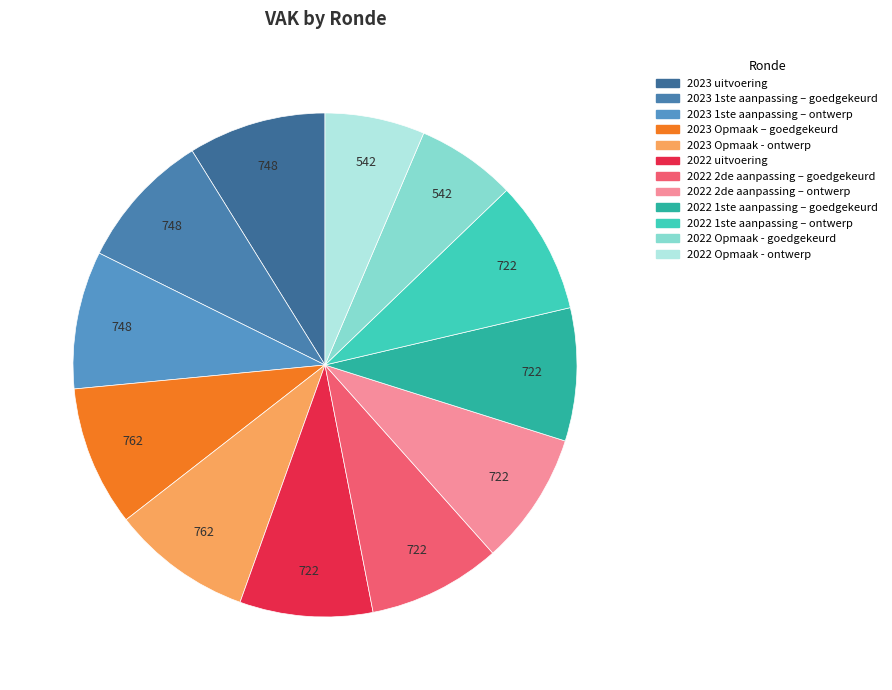

True or false: 2022 2de aanpassing – ontwerp accounts for 9% of the total.

True